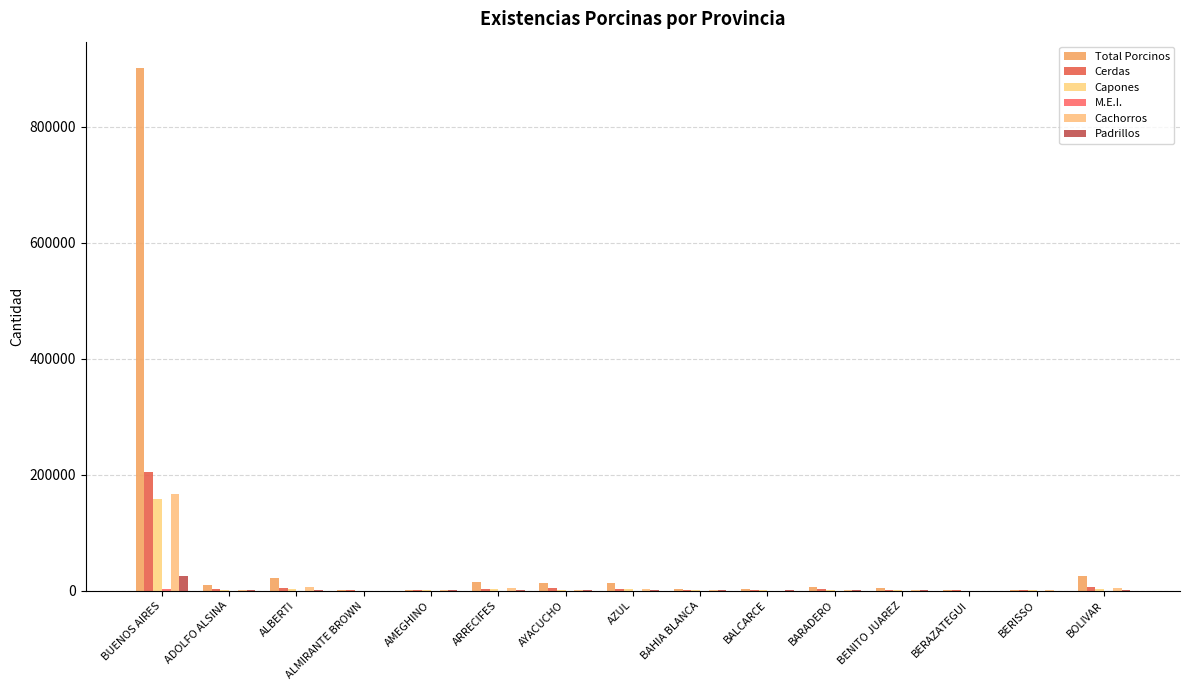

Are the bars grouped side by side (vs. stacked)?

Yes